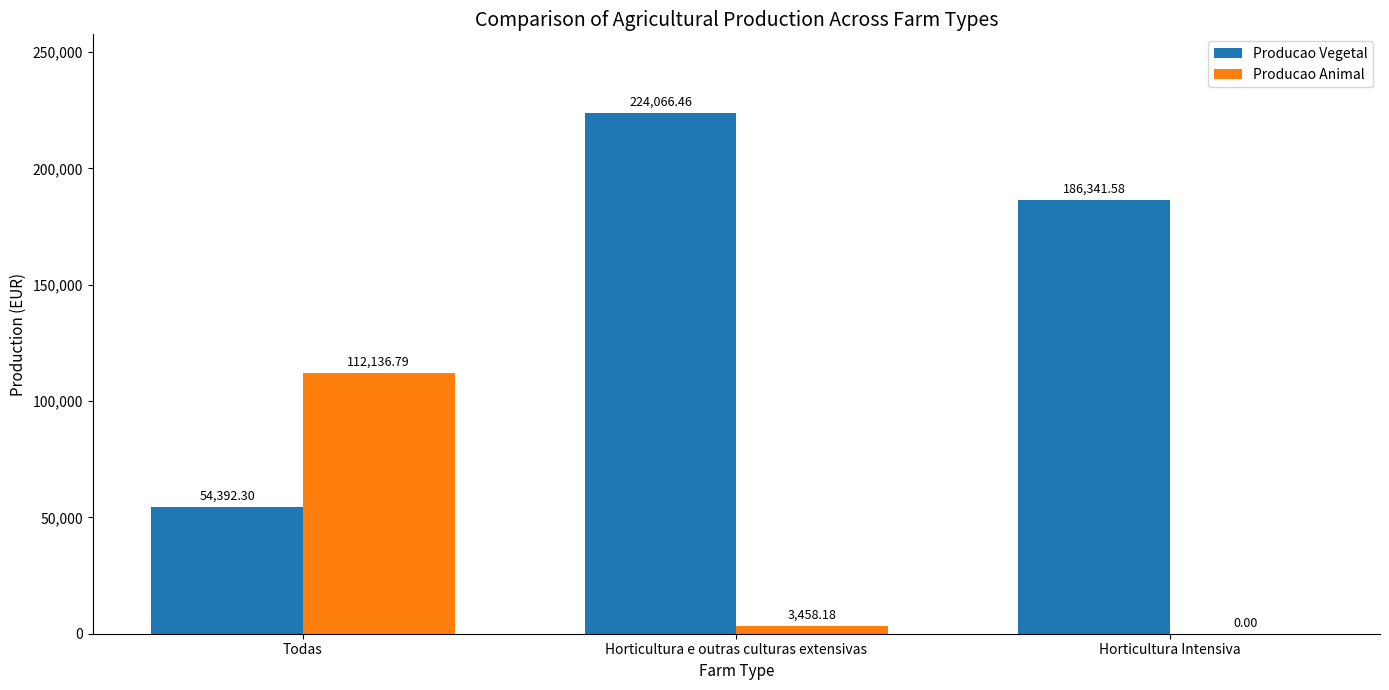

At which label is Producao Vegetal closest to 139229?

Horticultura Intensiva